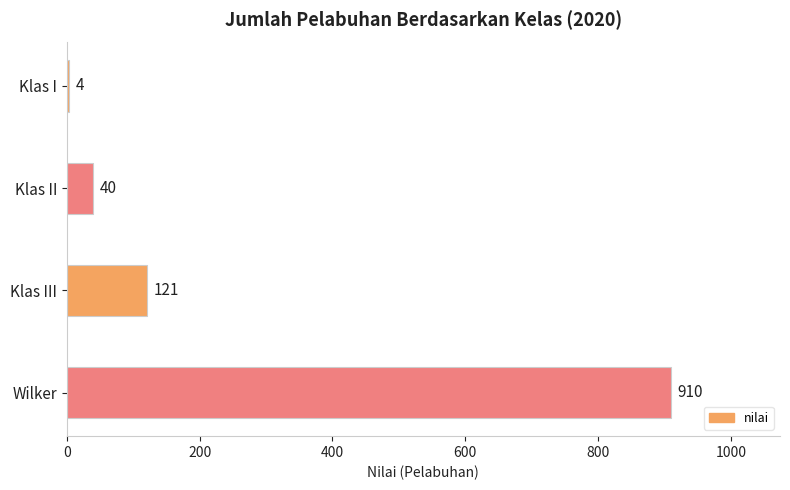

What is the value of the 4th bar from the top?

910